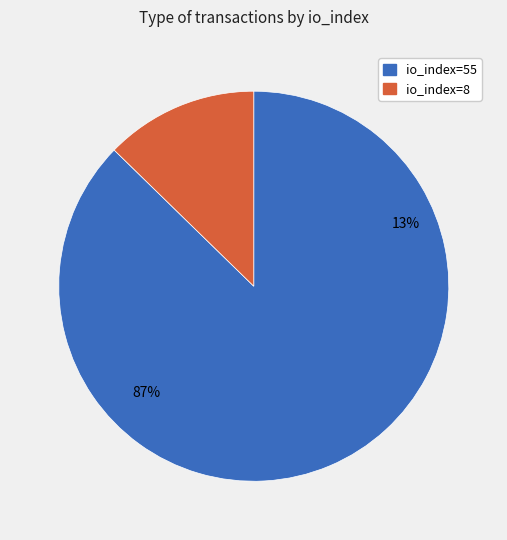

How many segments does this pie chart have?

2